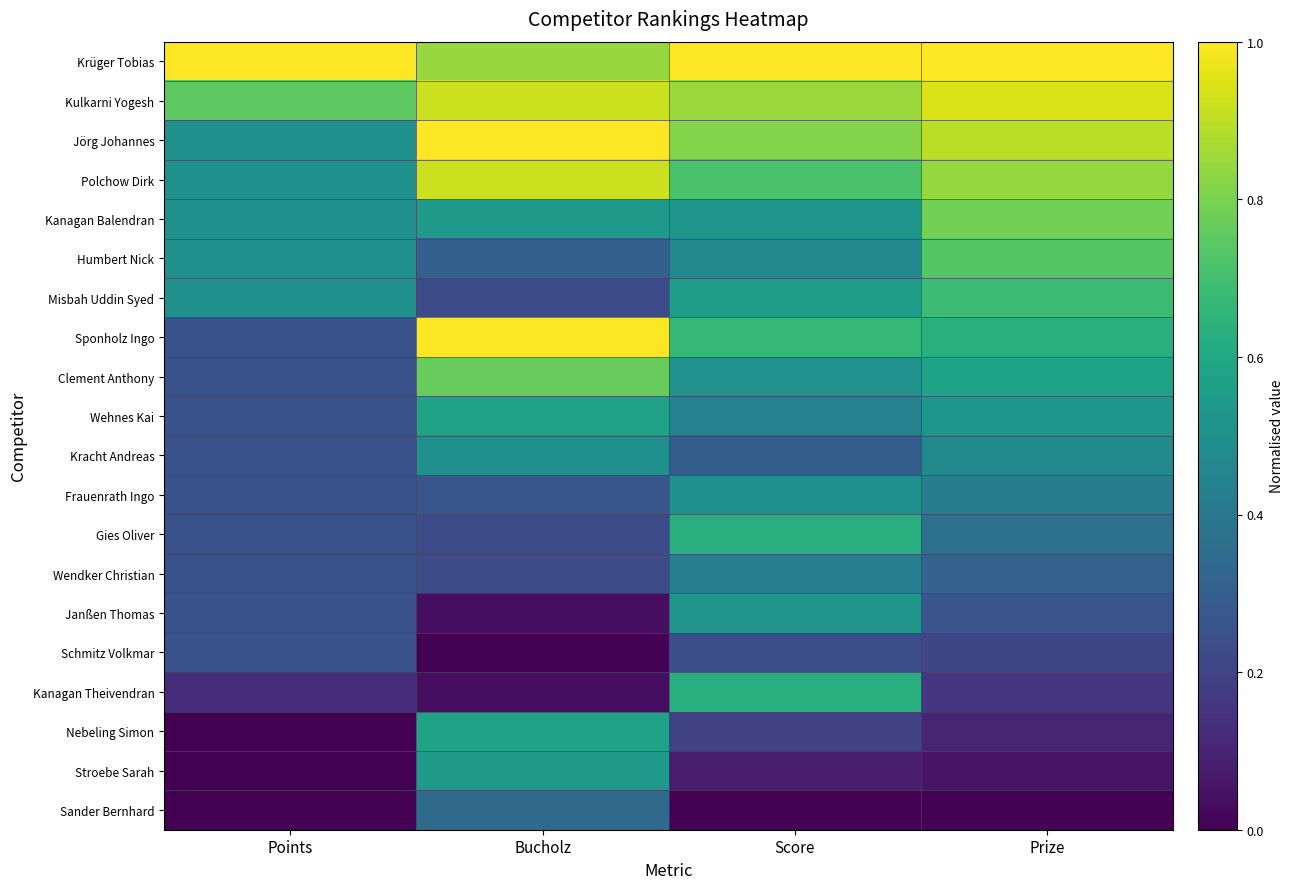

At which category does the chart reach its peak across all series?

Points